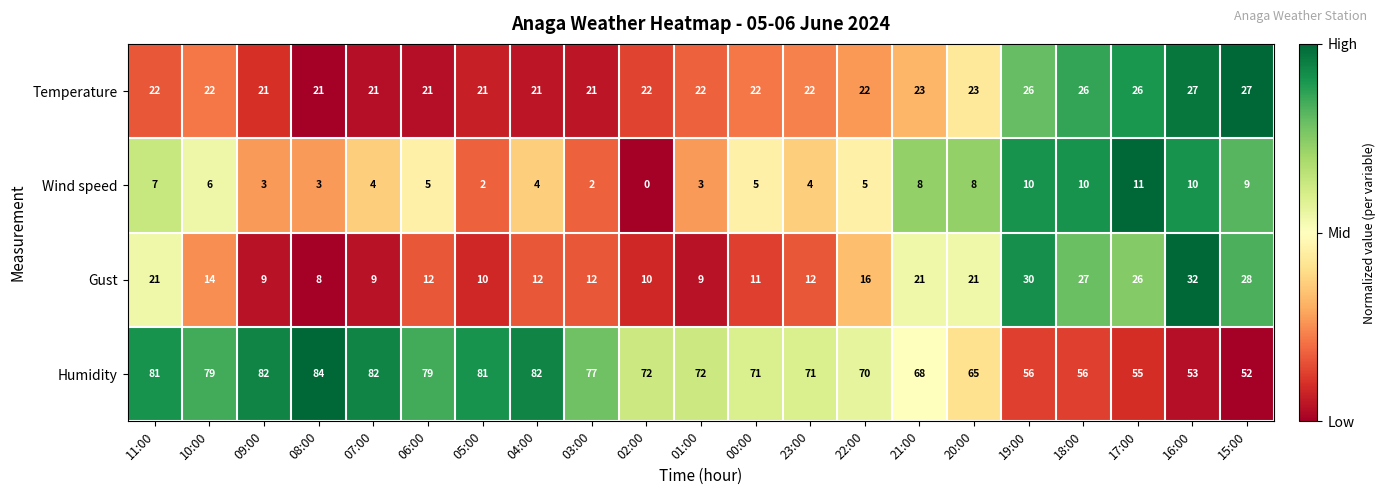

What is the difference between the maximum and minimum values in the Humidity series?

32